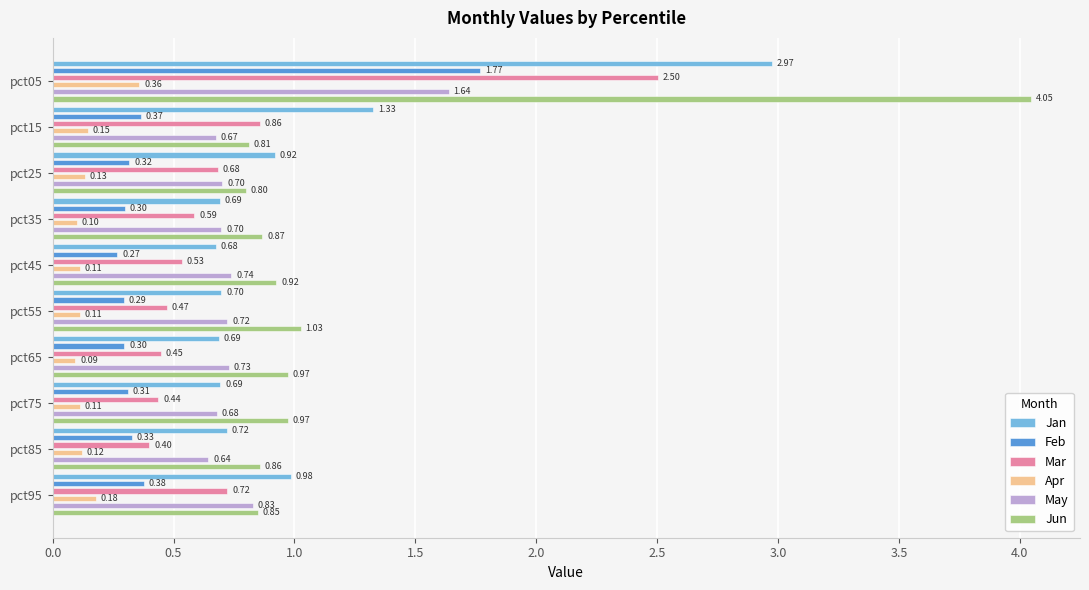

Reading left to right, transcribe all the data shown in this chart.

Jan: 3.0	1.3	0.9	0.7	0.7	0.7	0.7	0.7	0.7	1.0
Feb: 1.8	0.4	0.3	0.3	0.3	0.3	0.3	0.3	0.3	0.4
Mar: 2.5	0.9	0.7	0.6	0.5	0.5	0.4	0.4	0.4	0.7
Apr: 0.4	0.1	0.1	0.1	0.1	0.1	0.1	0.1	0.1	0.2
May: 1.6	0.7	0.7	0.7	0.7	0.7	0.7	0.7	0.6	0.8
Jun: 4.0	0.8	0.8	0.9	0.9	1.0	1.0	1.0	0.9	0.8